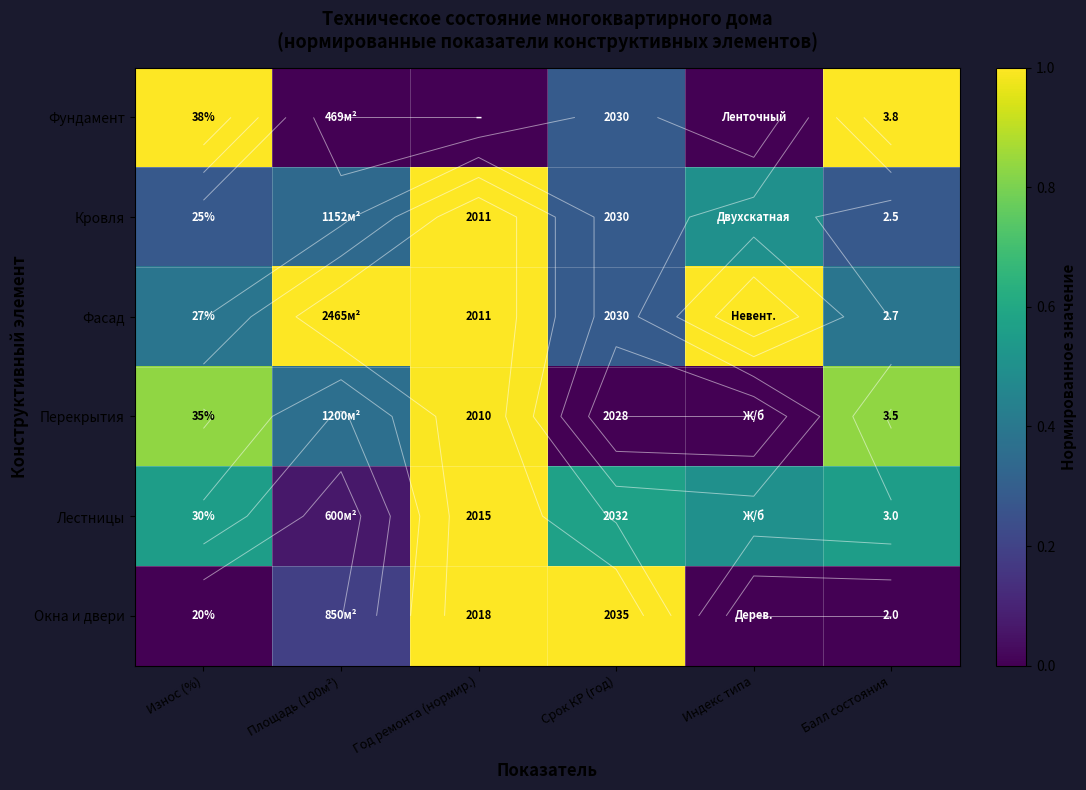

What is the sum of all Лестницы values?

3.2